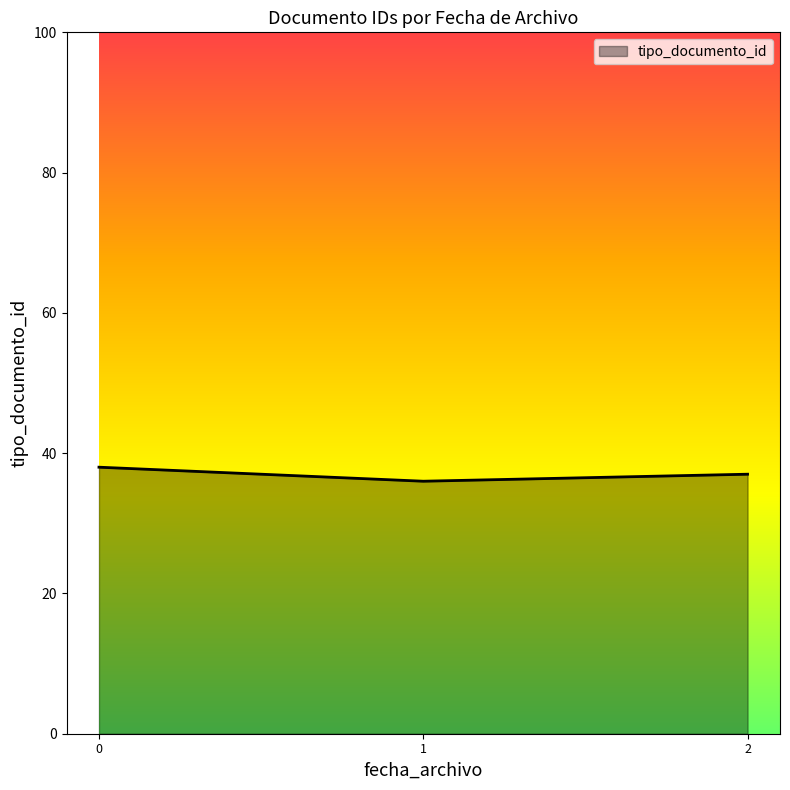

Is it true that the value at 1 is 18?

False